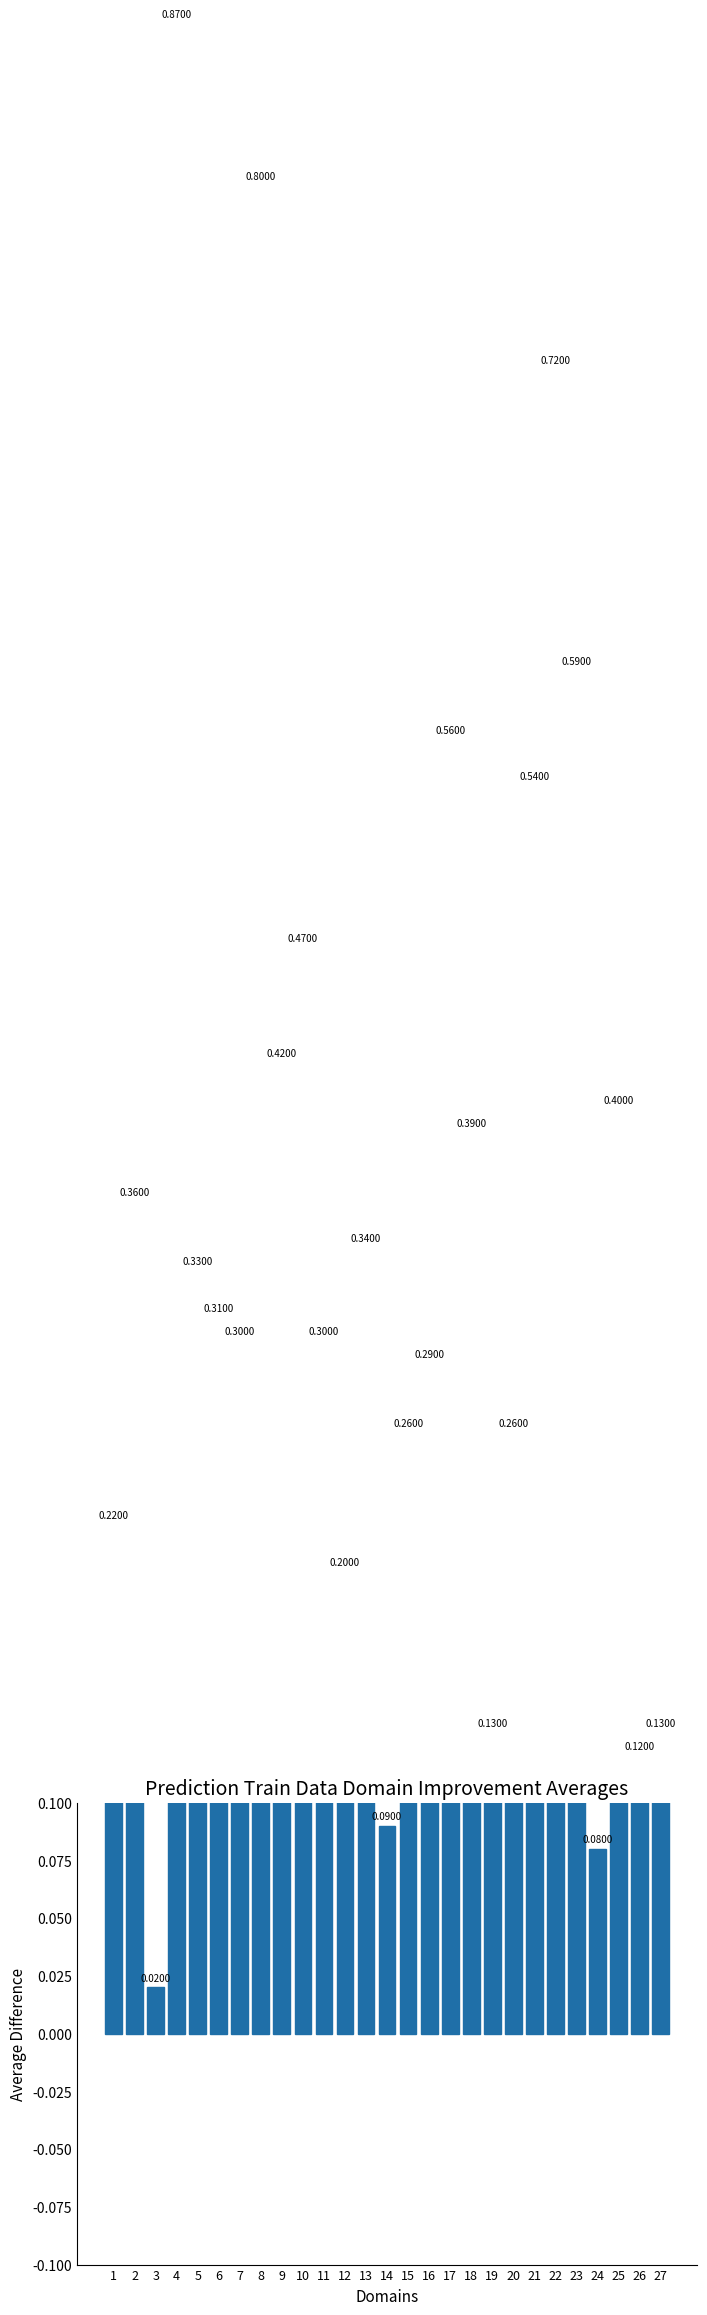

Are the bars grouped side by side (vs. stacked)?

No